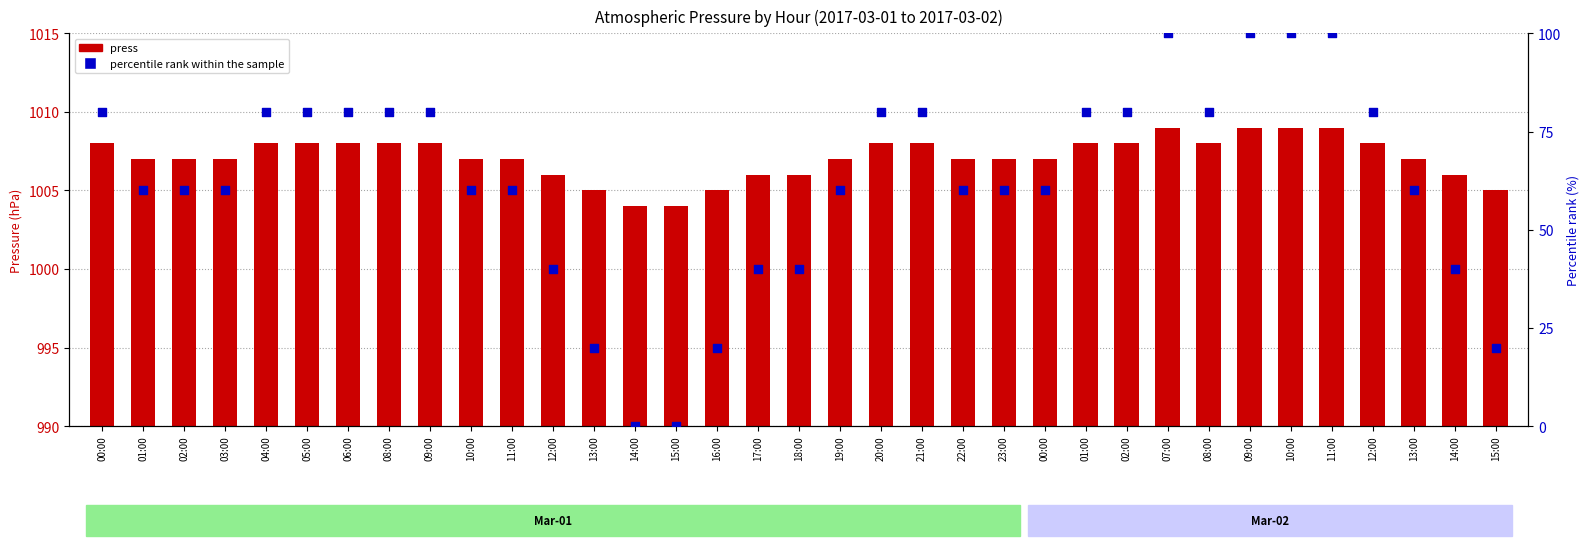

What are all the series names shown in the legend?

press, percentile rank within the sample